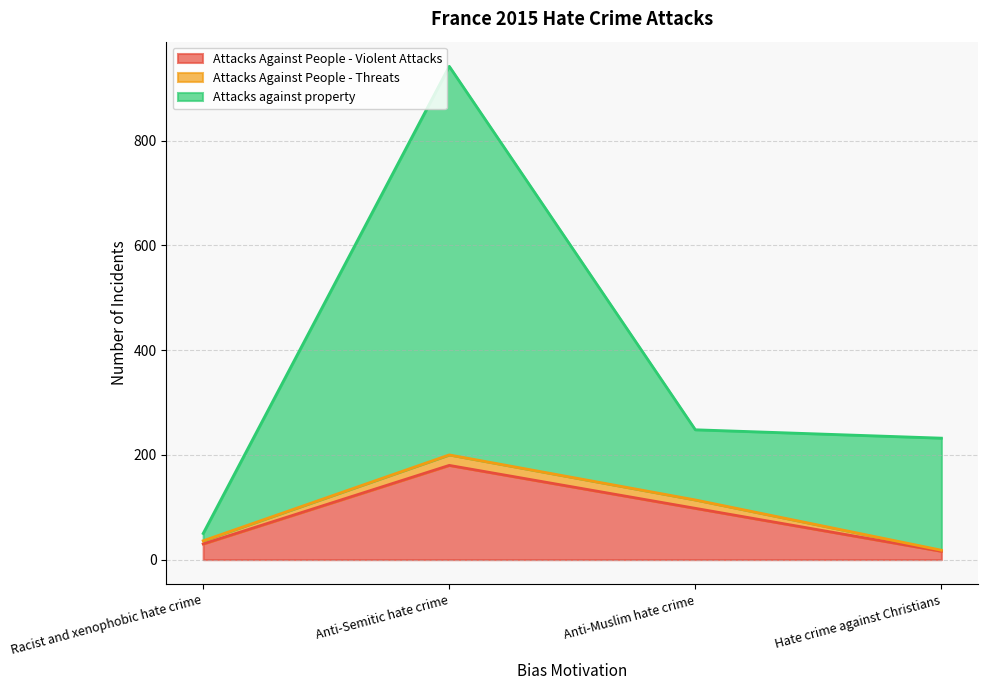

Which series has the largest range (max minus min)?

Attacks against property